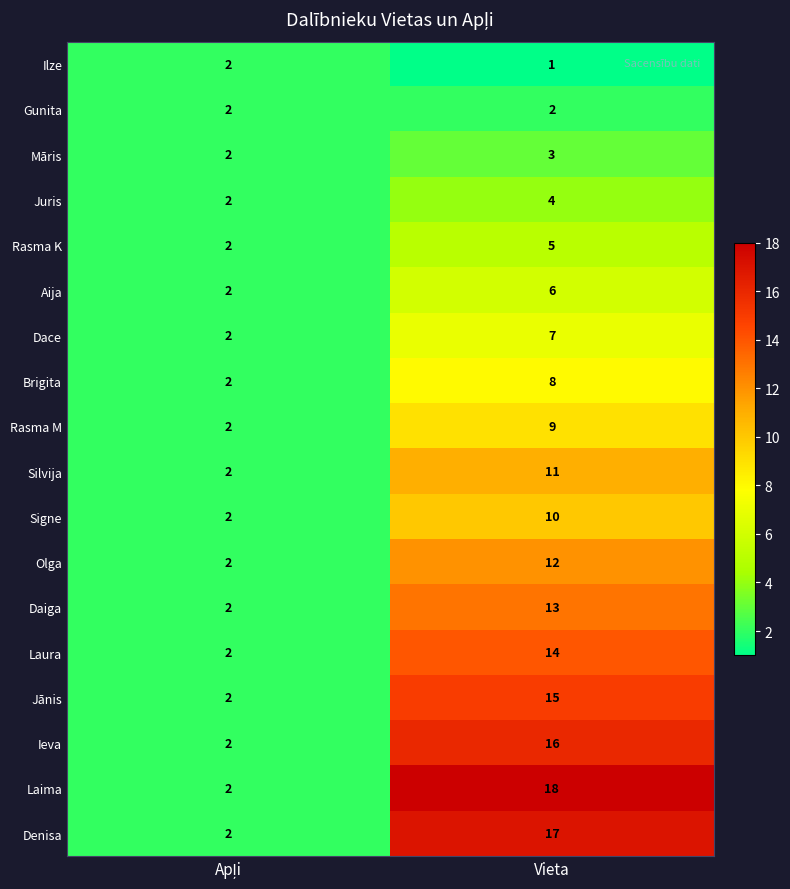

What is the approximate value of Laura at Vieta?

14